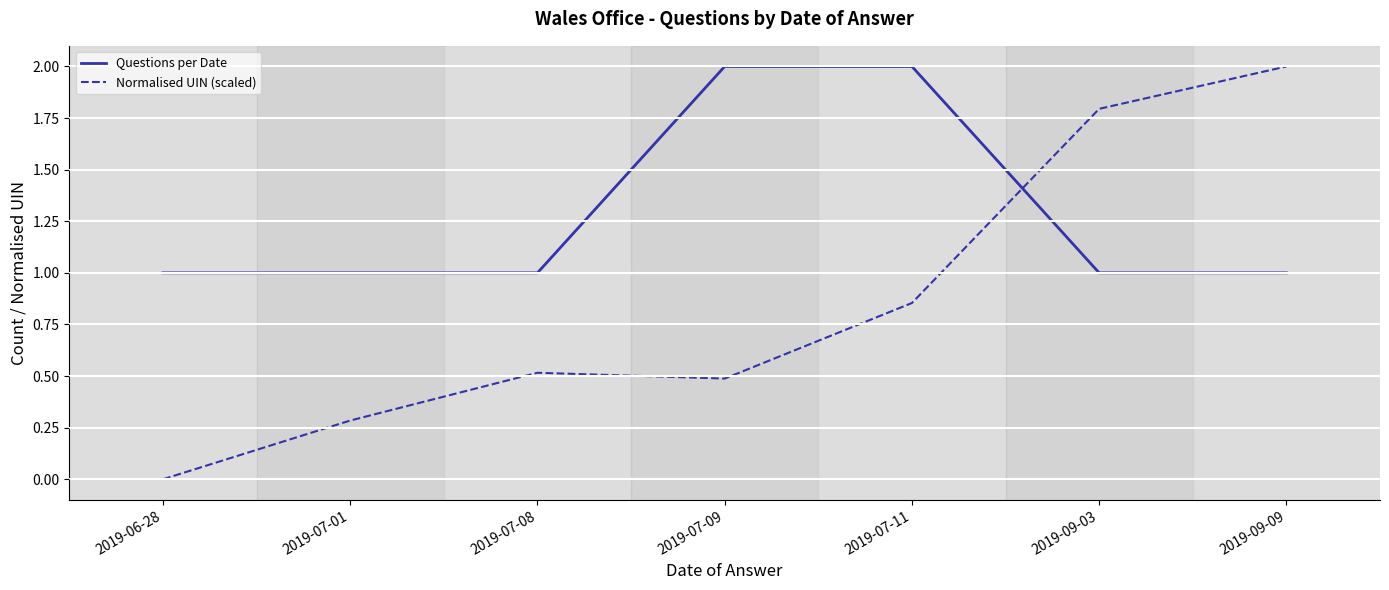

What position from the right is 2019-06-28?

7